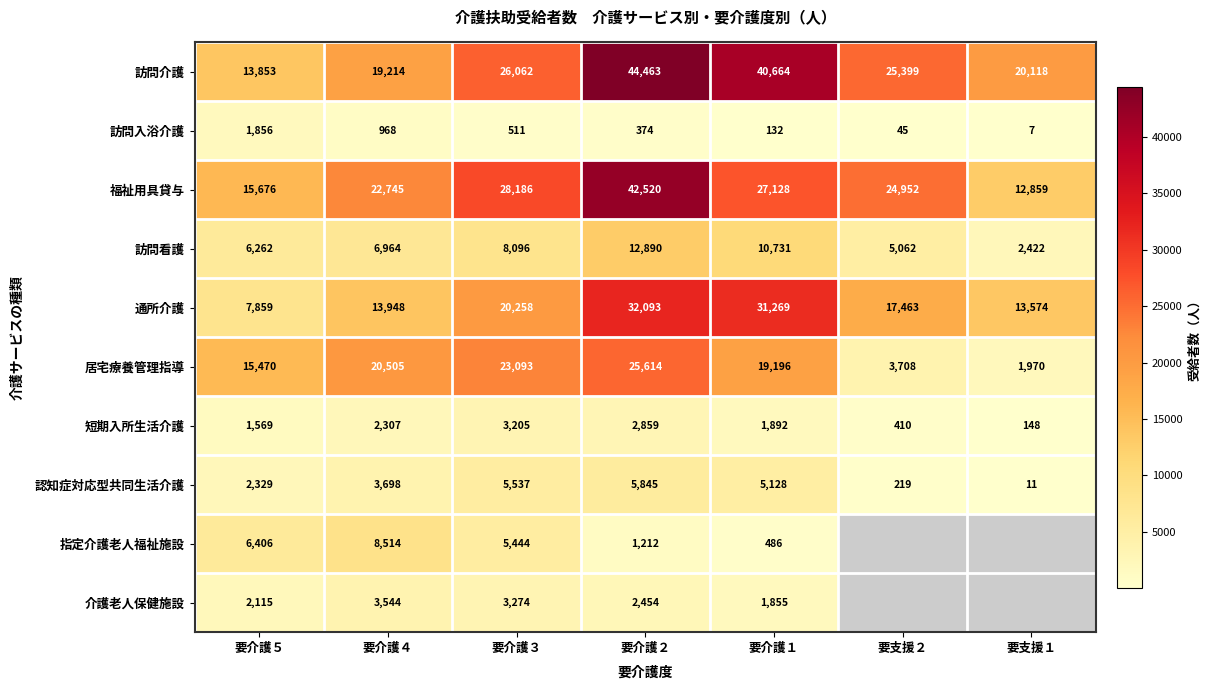

What is the spread (max minus min) of values at 要介護１?

40532